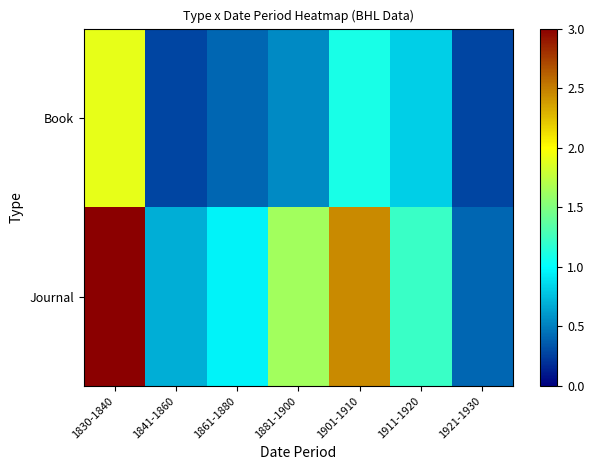

At how many categories does at least one series exceed 1?

4